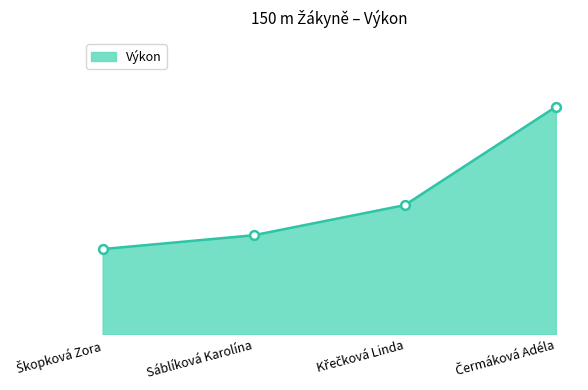

What is the change in value from Škopková Zora to Křečková Linda?

+0.9